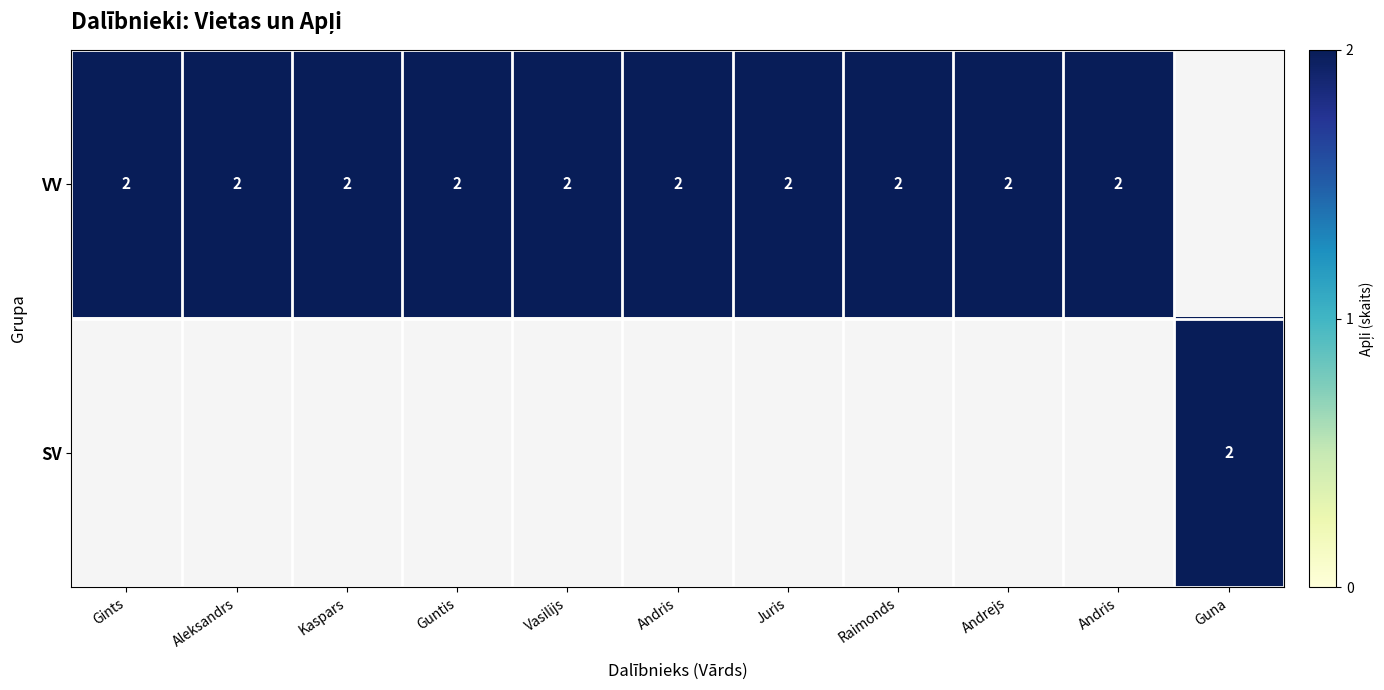

The value at 17 is 1. True or false?

False